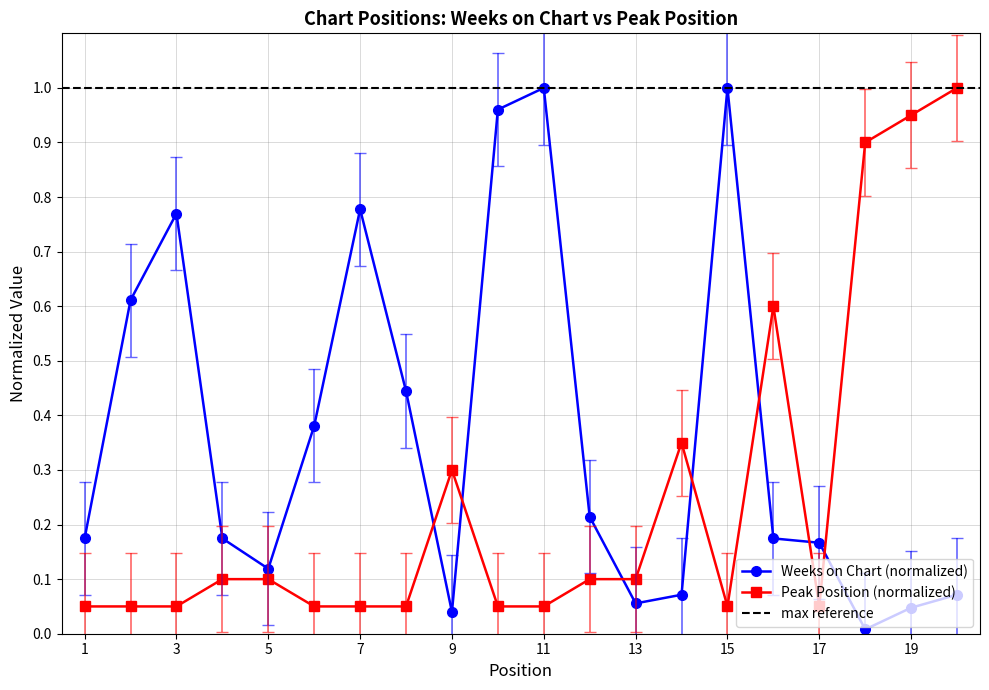

Reading right to left, extract all data points from this chart.

Weeks on Chart: 0.1	0.0	0.0	0.2	0.2	1.0	0.1	0.1	0.2	1.0	1.0	0.0	0.4	0.8	0.4	0.1	0.2	0.8	0.6	0.2
Peak Position: 1.0	0.9	0.9	0.1	0.6	0.1	0.3	0.1	0.1	0.1	0.1	0.3	0.1	0.1	0.1	0.1	0.1	0.1	0.1	0.1